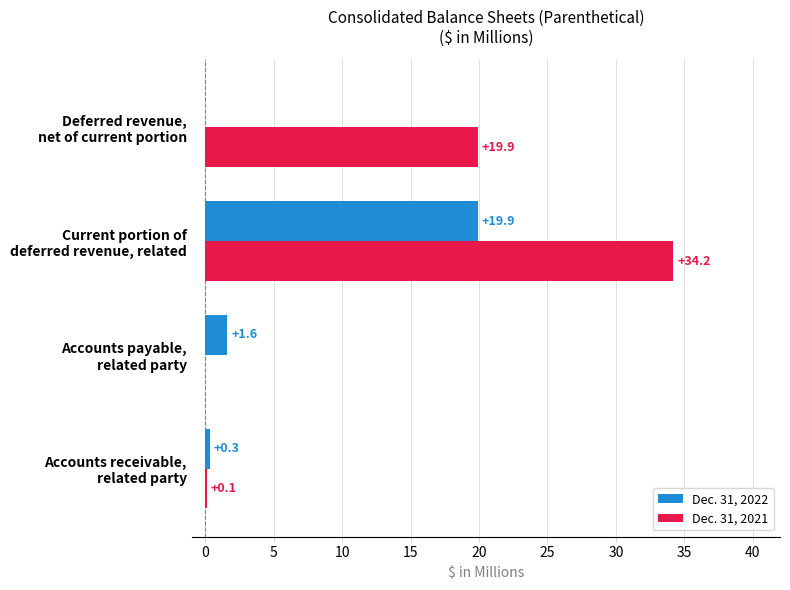

What is the maximum value shown in the chart?

34.2